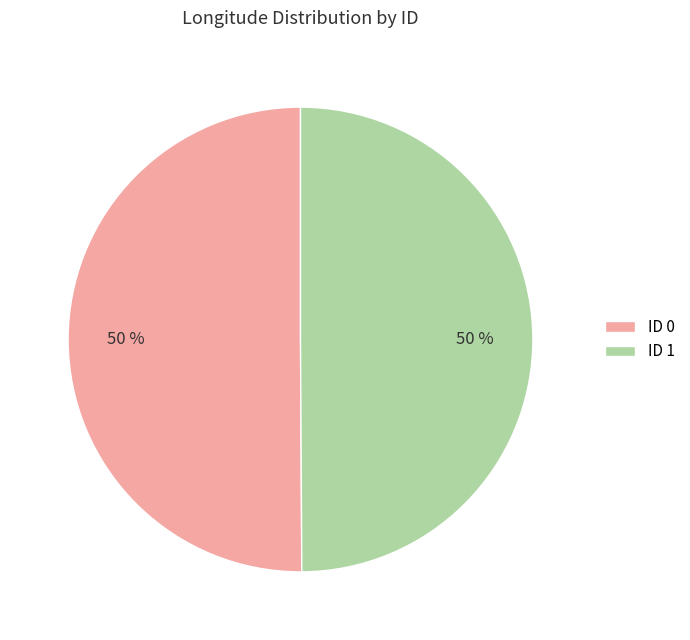

The ID 1 slice represents 50% of the pie. True or false?

True